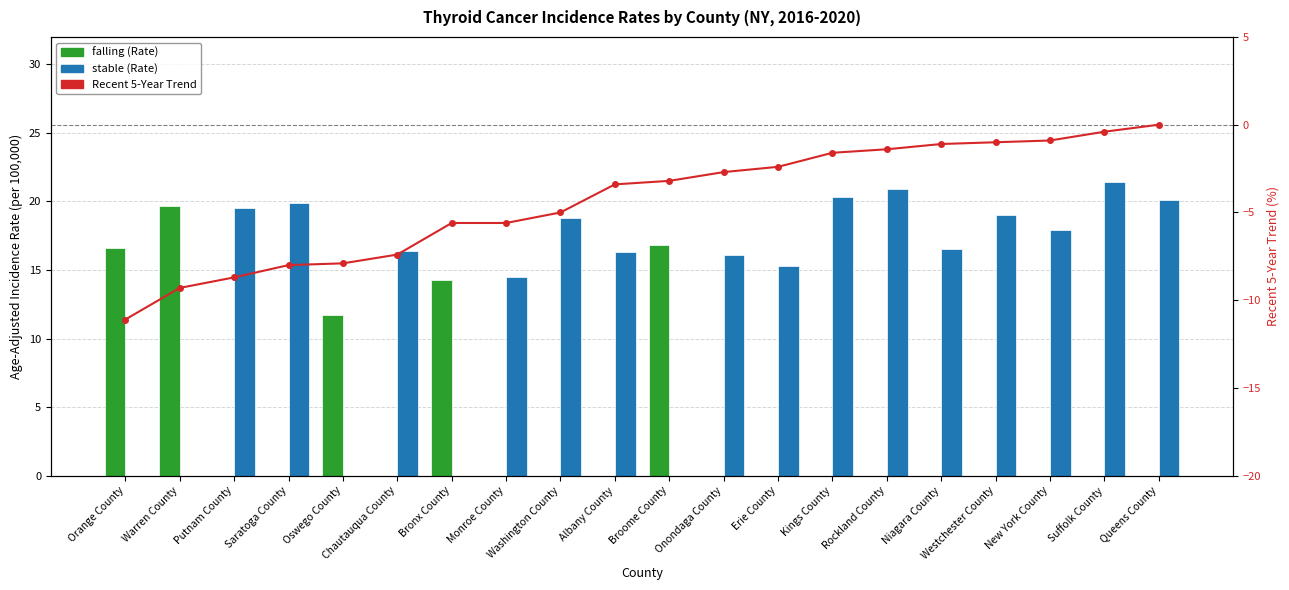

Which category has the highest value across all series?

Suffolk County